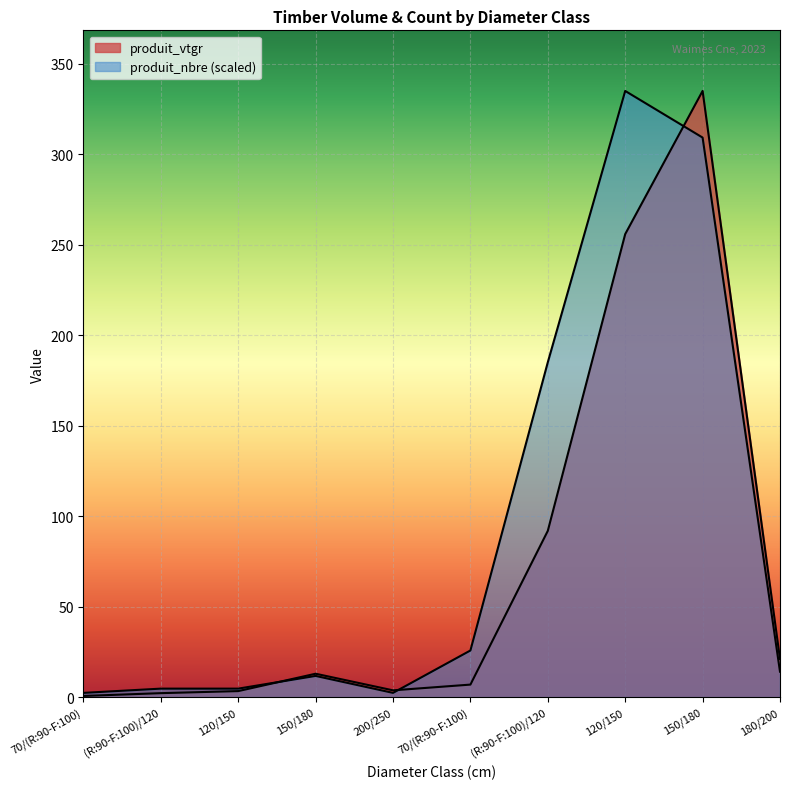

What is the smallest value displayed?

0.6